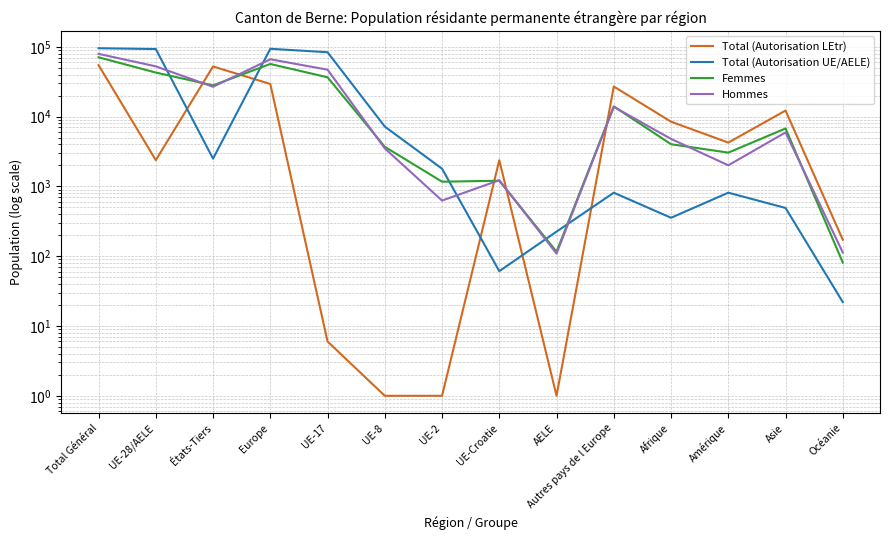

Reading right to left, extract all data points from this chart.

Total (Autorisation LEtr): Océanie=172	Asie=12194	Amérique=4238	Afrique=8449	Autres pays de l Europe=26957	AELE=1	UE-Croatie=2370	UE-2=1	UE-8=1	UE-17=6	Europe=29334	États-Tiers=52213	UE-28/AELE=2377	Total Général=54590
Total (Autorisation UE/AELE): Océanie=22	Asie=491	Amérique=812	Afrique=355	Autres pays de l Europe=812	AELE=225	UE-Croatie=61	UE-2=1793	UE-8=7195	UE-17=83497	Europe=93583	États-Tiers=2495	UE-28/AELE=92771	Total Général=95266
Femmes: Océanie=81	Asie=6760	Amérique=3045	Afrique=4018	Autres pays de l Europe=13990	AELE=116	UE-Croatie=1205	UE-2=1167	UE-8=3693	UE-17=36534	Europe=56705	États-Tiers=27980	UE-28/AELE=42715	Total Général=70695
Hommes: Océanie=113	Asie=5925	Amérique=2005	Afrique=4786	Autres pays de l Europe=13779	AELE=109	UE-Croatie=1226	UE-2=626	UE-8=3503	UE-17=46969	Europe=66212	États-Tiers=26728	UE-28/AELE=52433	Total Général=79161